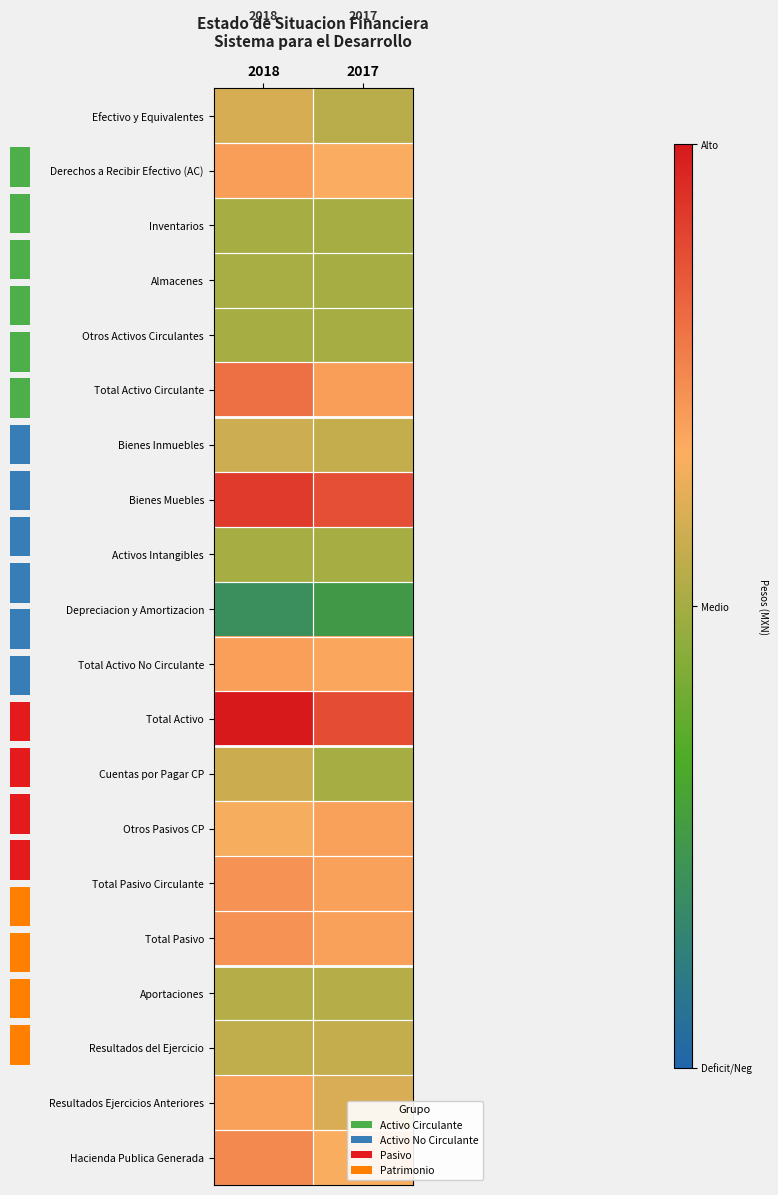

At which category is the sum across all series the highest?

2018